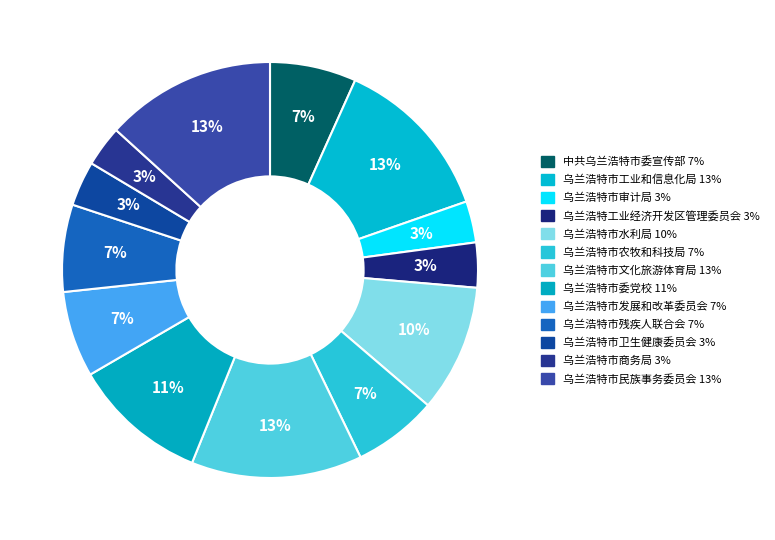

Rank the categories by value from lowest to highest.

乌兰浩特市商务局, 乌兰浩特市审计局, 乌兰浩特市卫生健康委员会, 乌兰浩特工业经济开发区管理委员会, 乌兰浩特市农牧和科技局, 乌兰浩特市发展和改革委员会, 中共乌兰浩特市委宣传部, 乌兰浩特市残疾人联合会, 乌兰浩特市水利局, 乌兰浩特市委党校, 乌兰浩特市工业和信息化局, 乌兰浩特市民族事务委员会, 乌兰浩特市文化旅游体育局